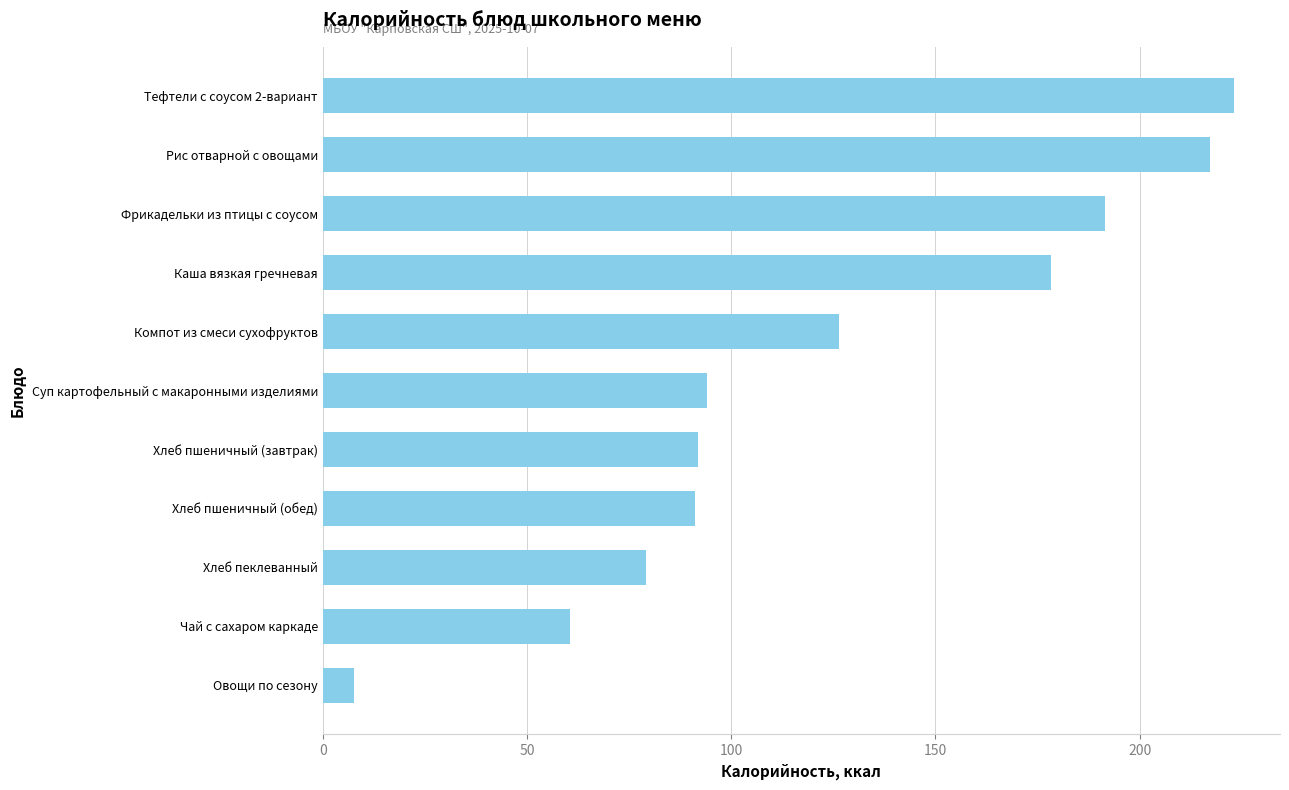

What is the smallest value displayed?

7.6